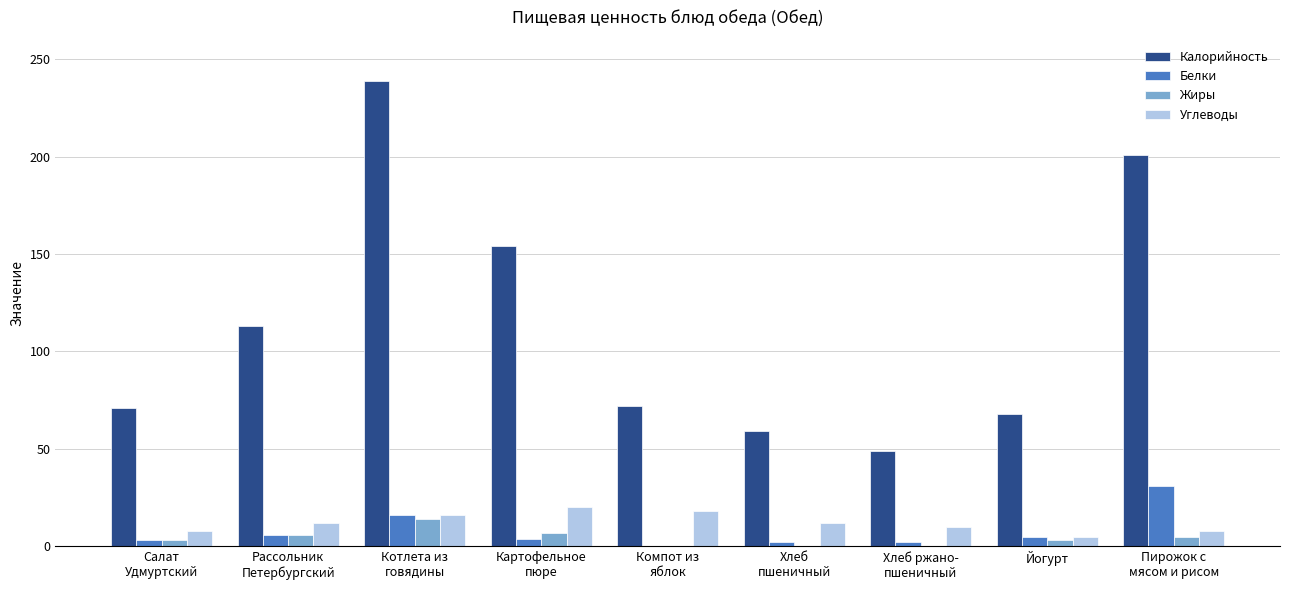

What is the sum of all Жиры values?

38